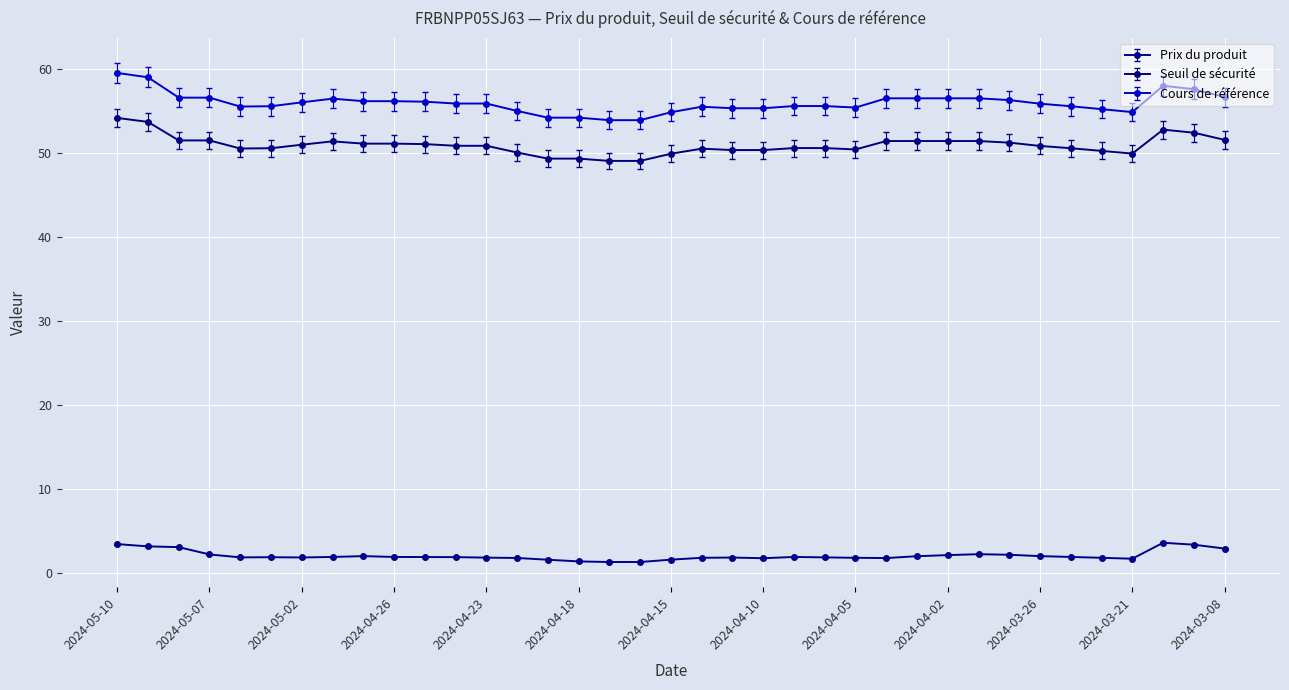

What is the difference between the second highest and minimum values in the Seuil de sécurité series?

4.6